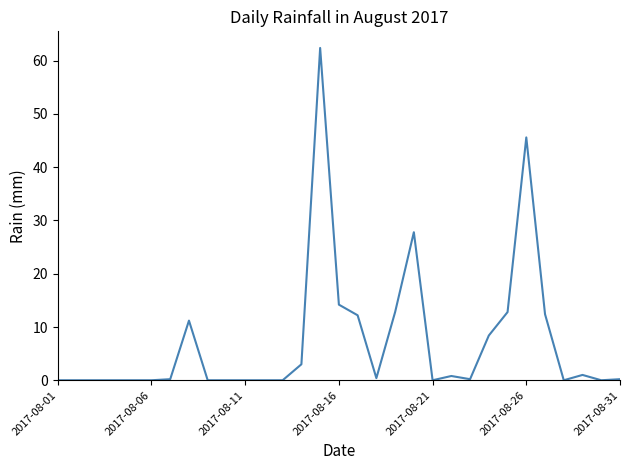

Which category has the lowest value across all series?

2017-08-01